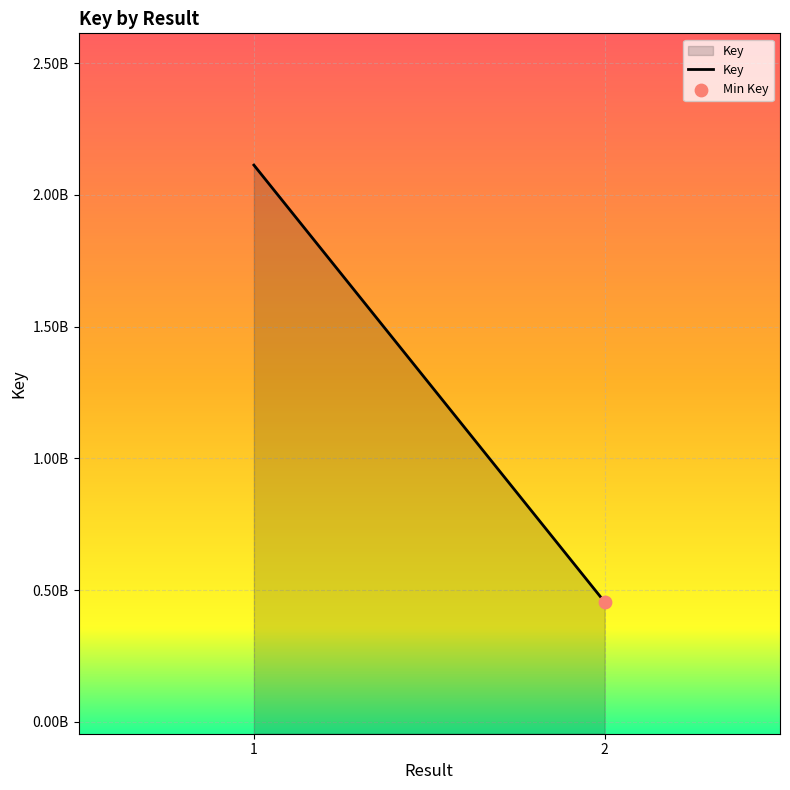

What is the ratio of the value at  to the value at ?

0.2